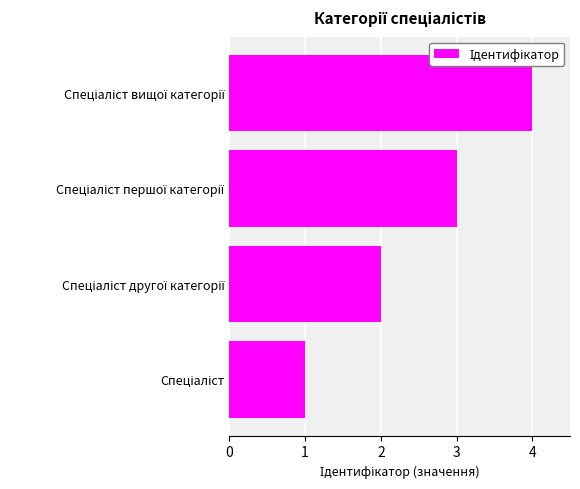

What is the difference between the second highest and second lowest values?

1